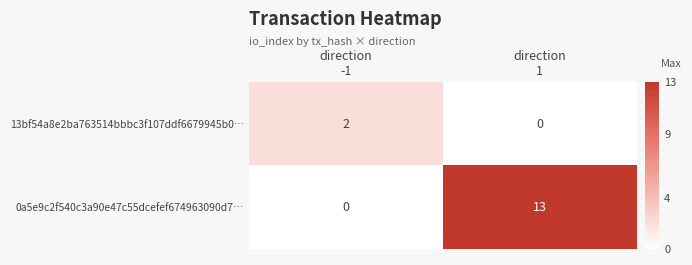

Rank the series by their maximum value, from lowest to highest.

13bf54a8e2ba763514bbbc3f107ddf6679945b0…, 0a5e9c2f540c3a90e47c55dcefef674963090d7…